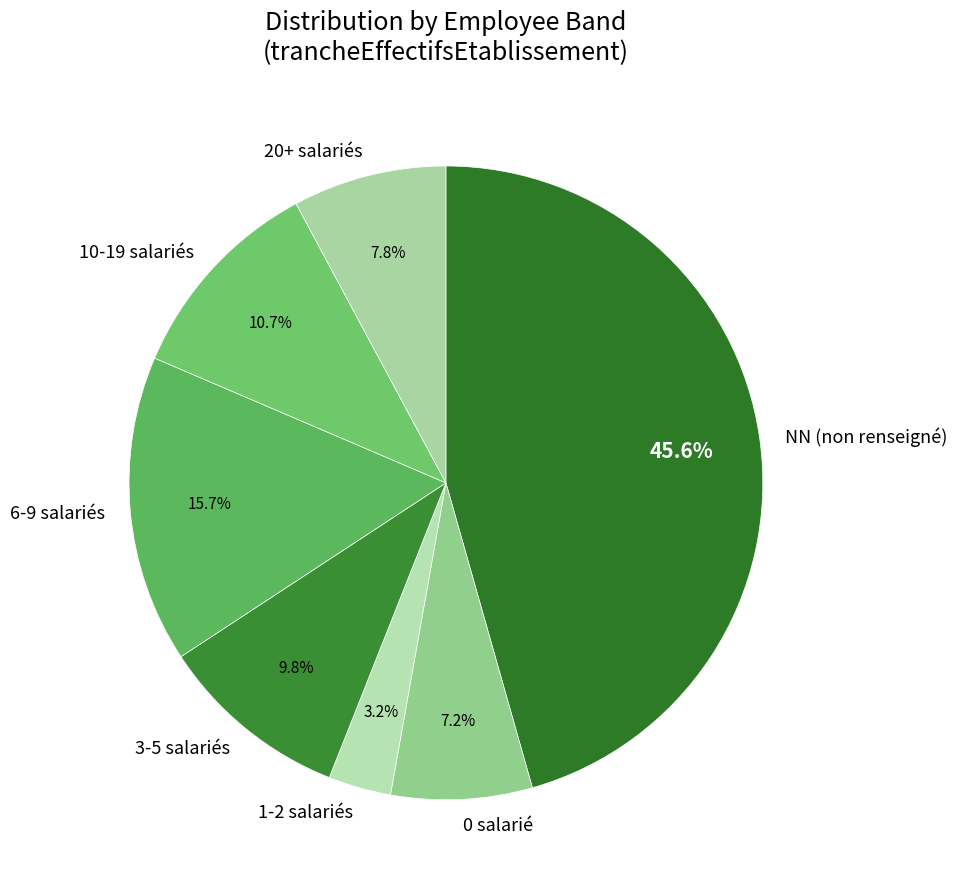

To the nearest percent, what is the average slice percentage?

14%